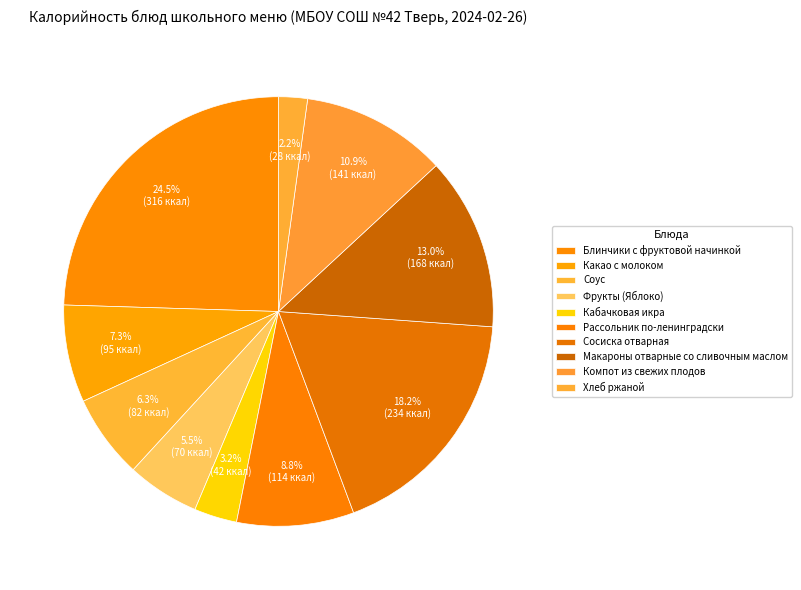

Which slice is the smallest?

Хлеб ржаной